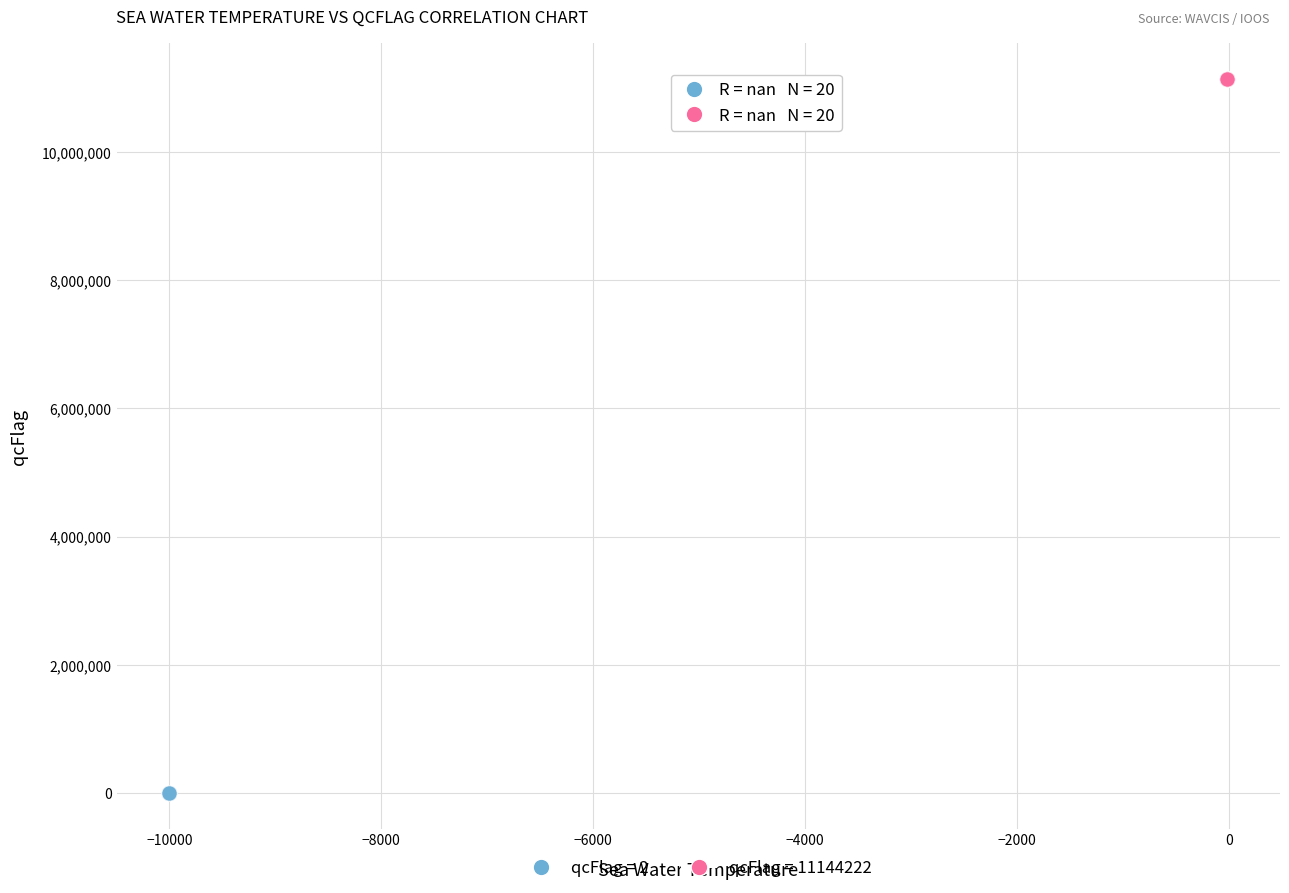

Which series reaches the minimum Y coordinate?

qcFlag = 2